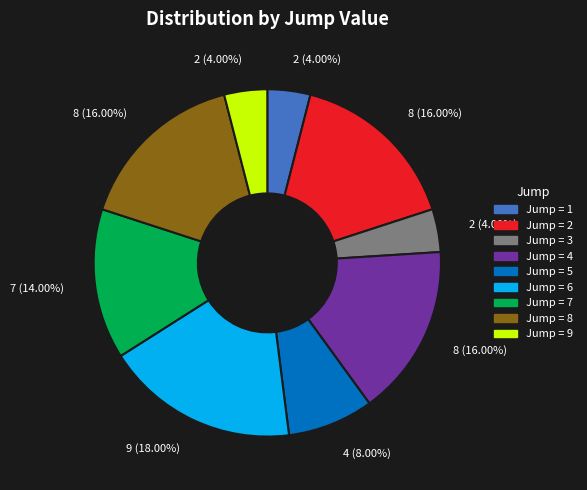

How many segments does this pie chart have?

9